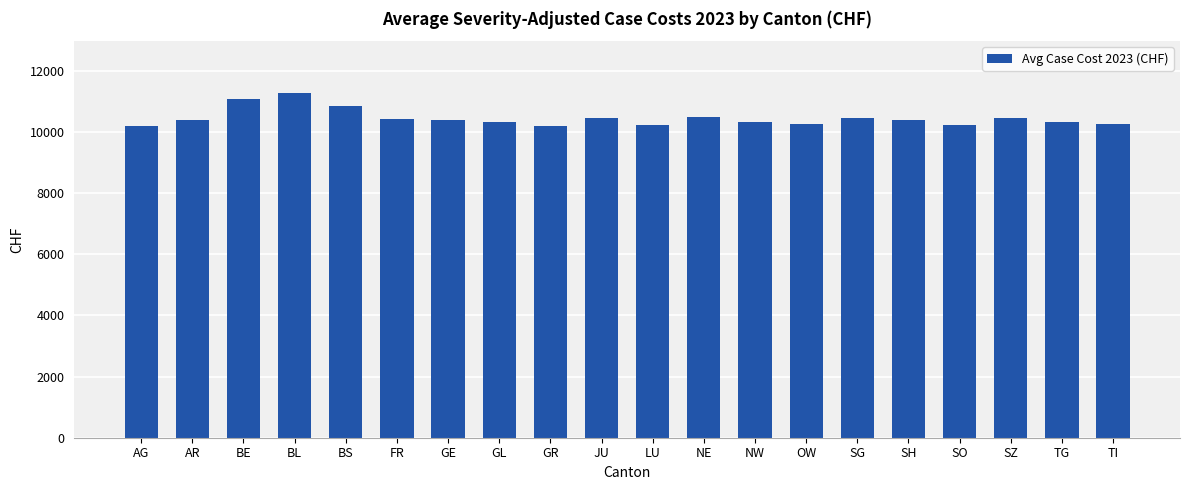

What is the sum of the values at NE and LU?

20723.0